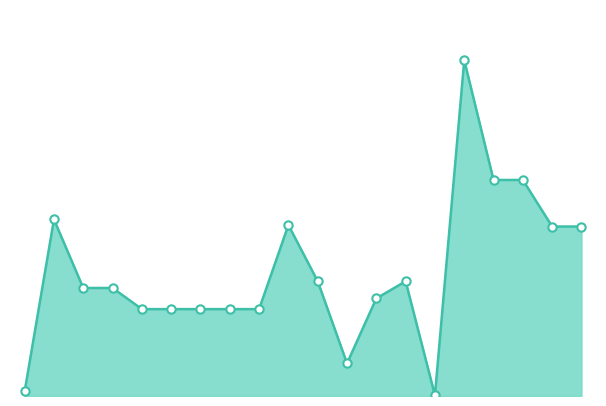

How many lines are shown in the chart?

1